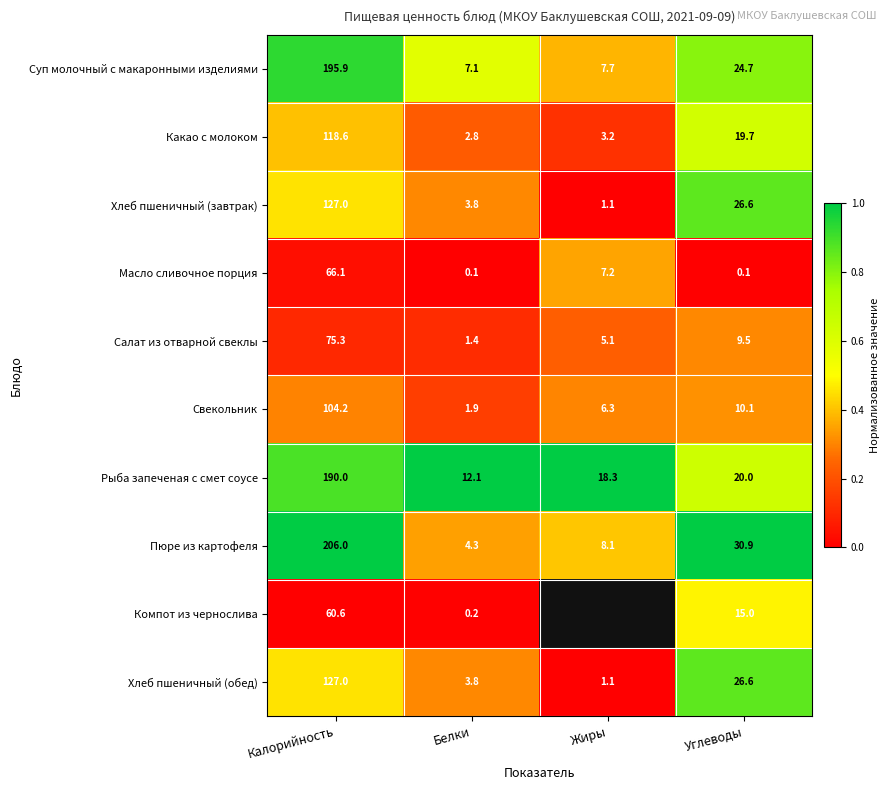

Where does the Рыба запеченая с смет соусе series first go above 20?

Калорийность